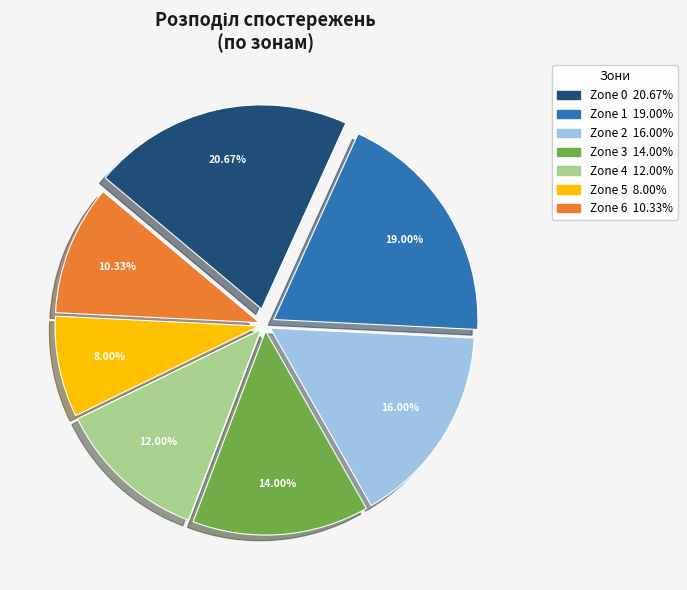

To the nearest percent, what is the combined percentage of Zone 4 and Zone 3?

26%